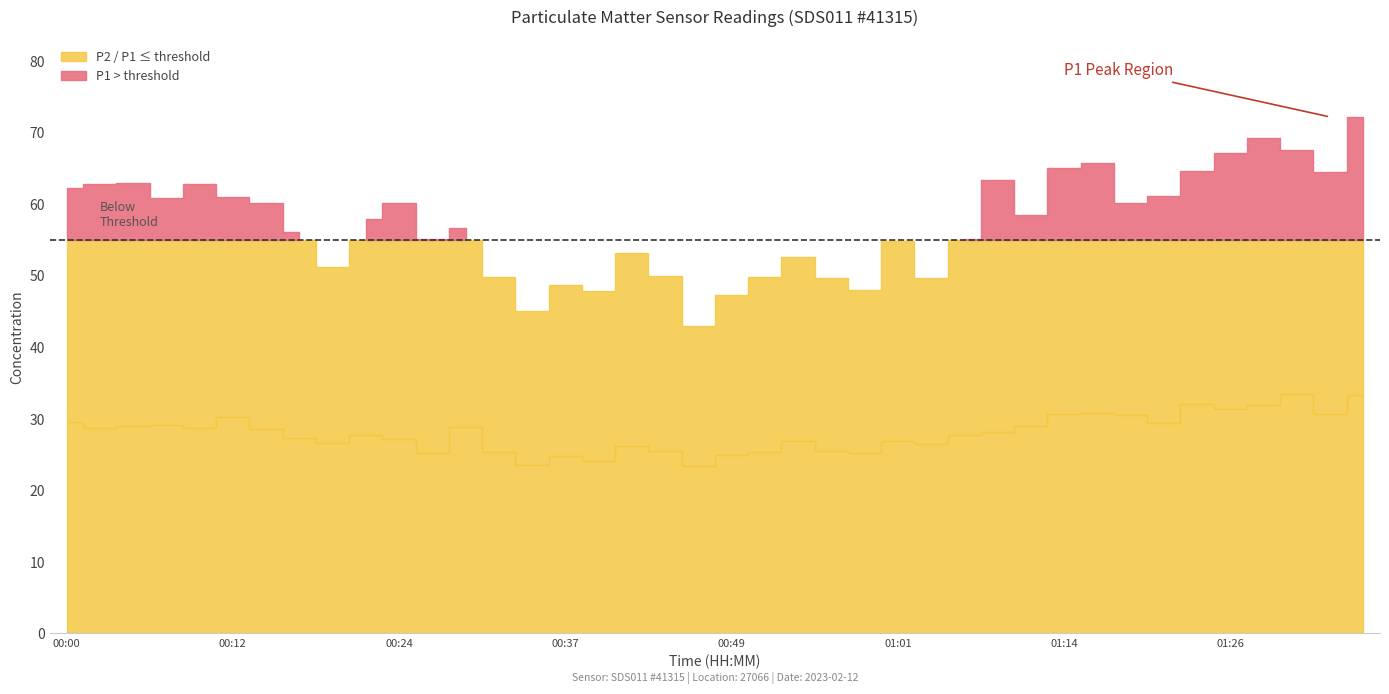

Rank the series by their average value, from lowest to highest.

P2, P1